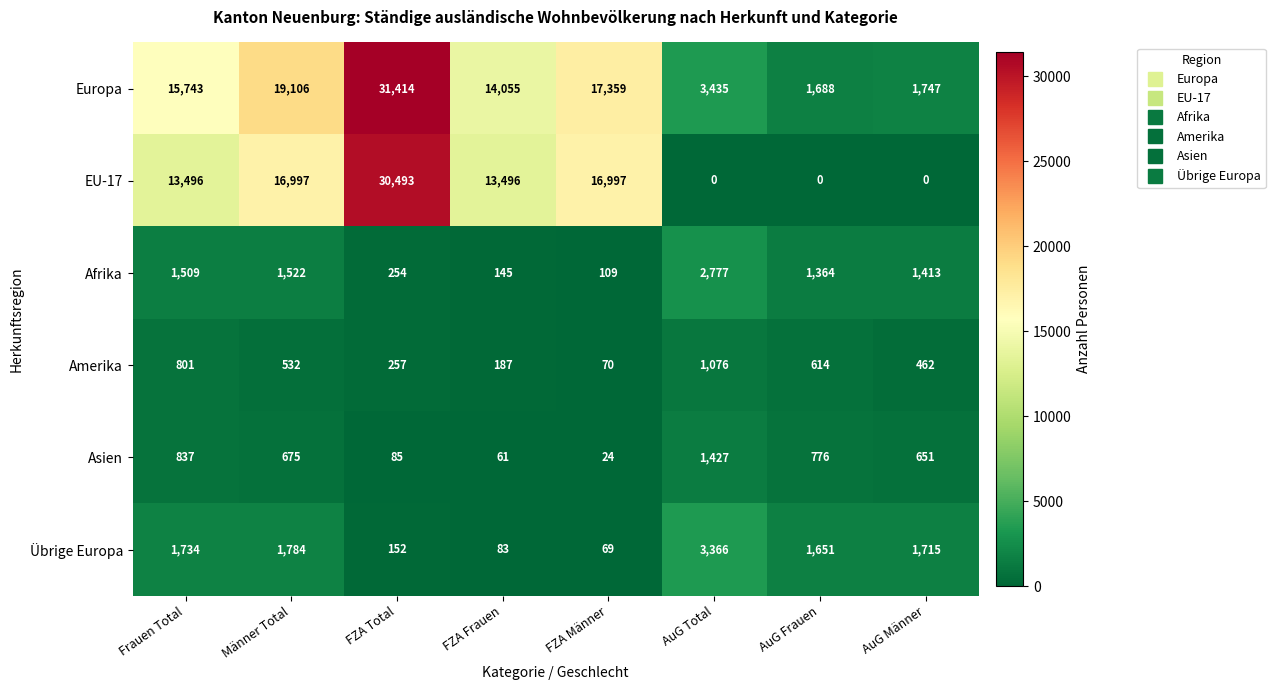

What is the difference between the maximum and minimum values in the EU-17 series?

30493